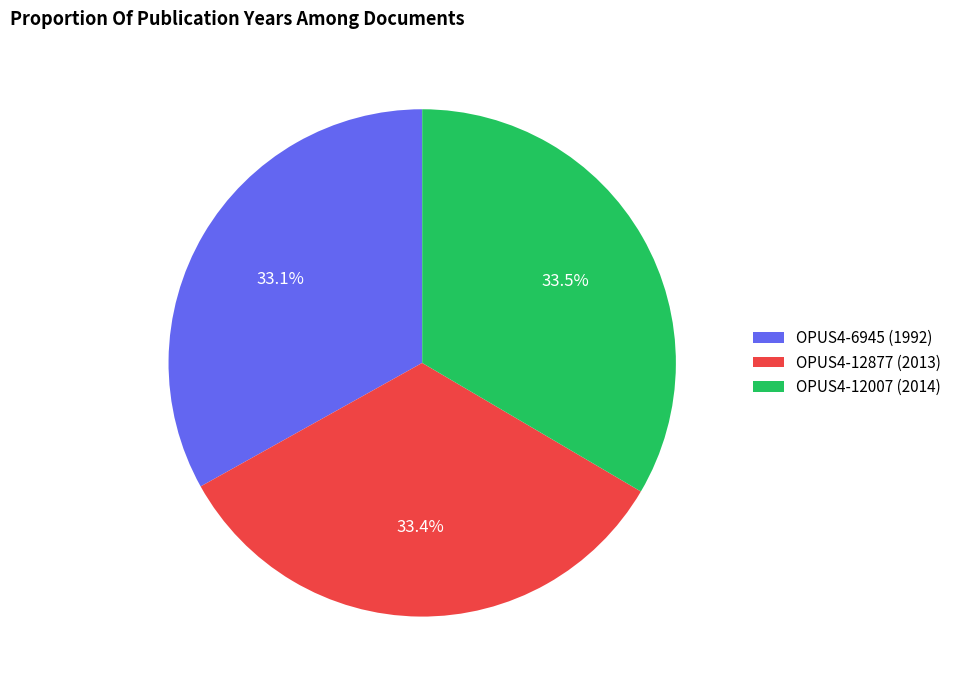

Is OPUS4-12007 (2014) the majority of the pie?

No